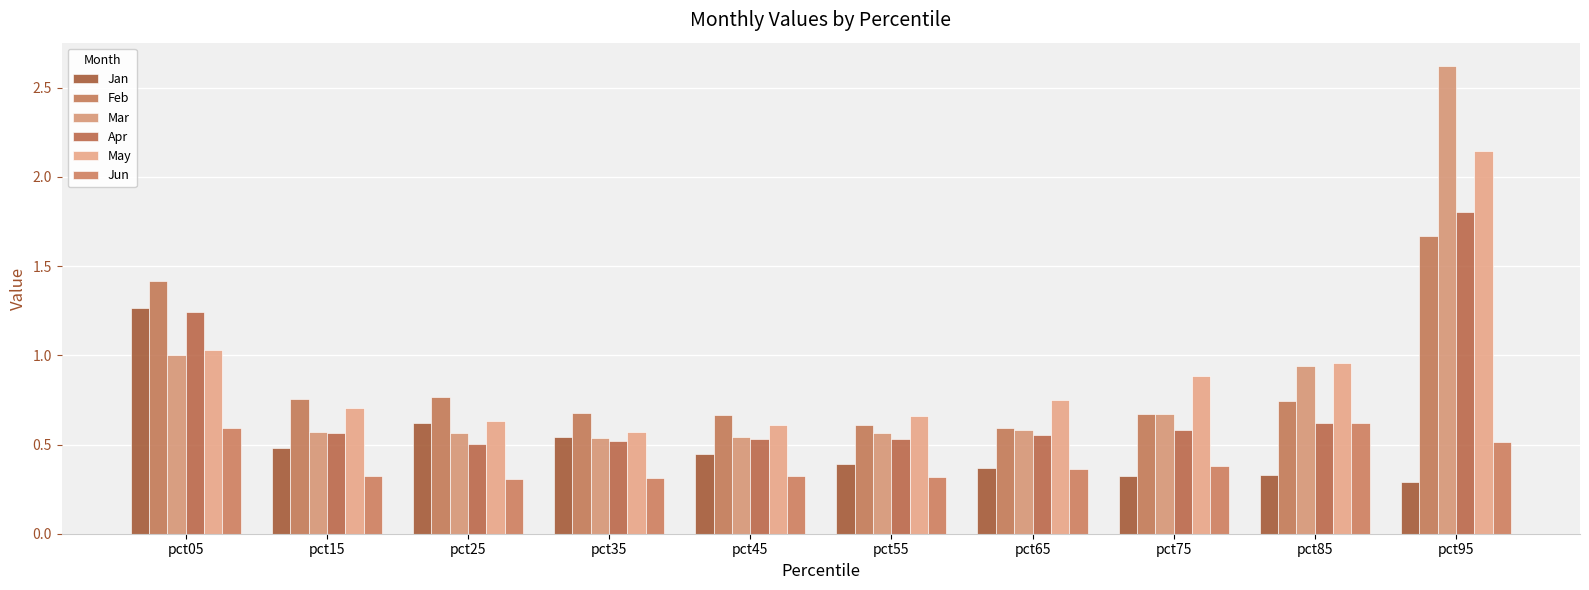

How many bars are there in total?

60